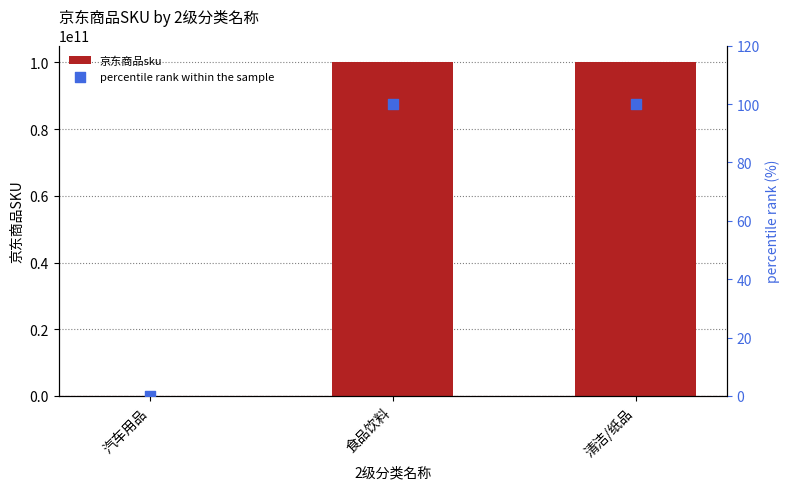

At which category is the sum across all series the highest?

食品饮料